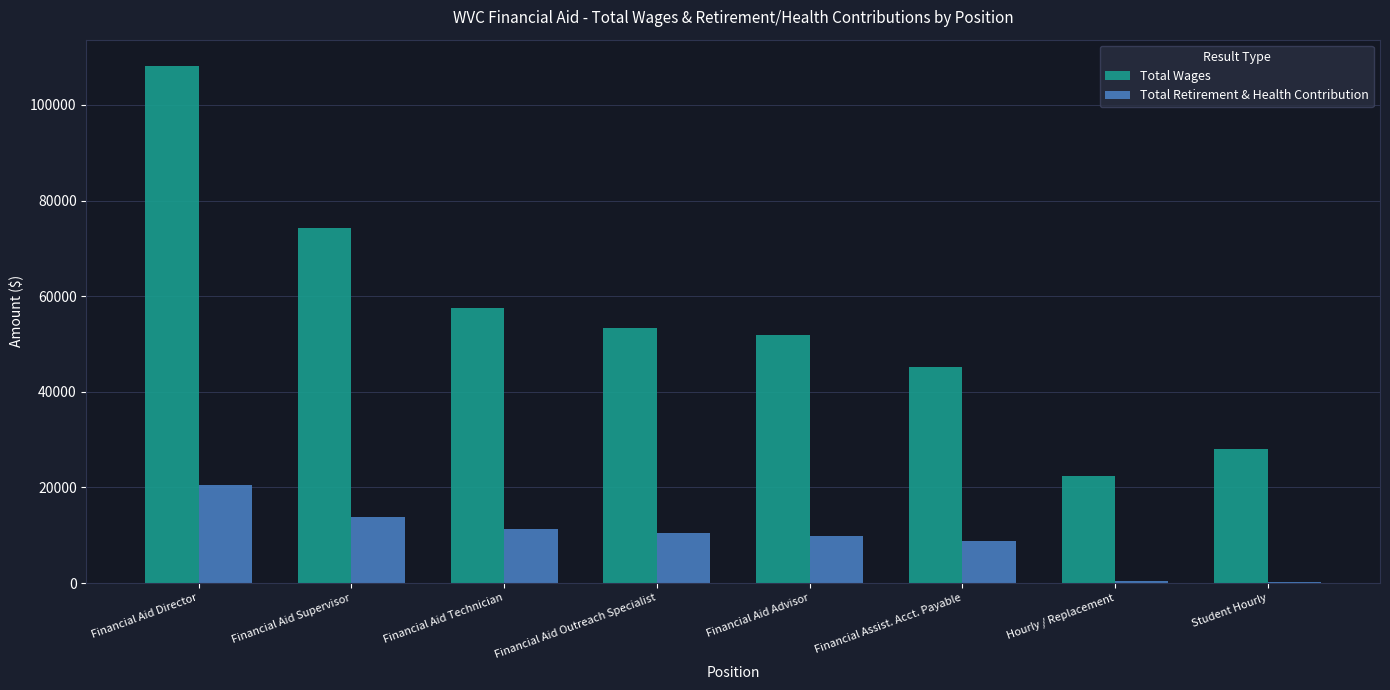

What are all the series names shown in the legend?

Total Wages, Total Retirement & Health Contribution